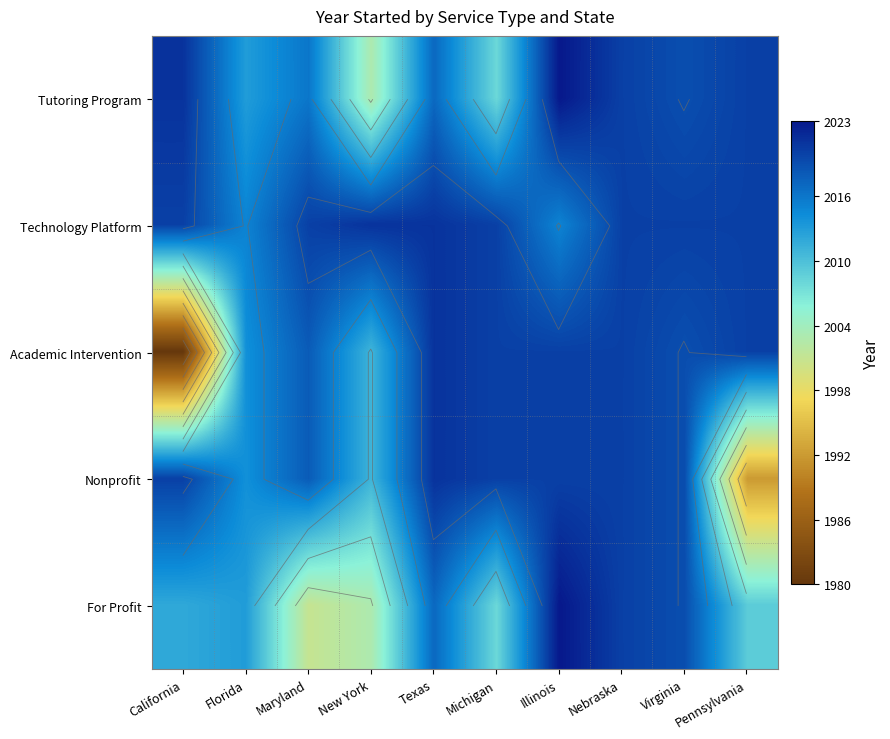

List the series in order of their peak value, lowest first.

Technology Platform, Academic Intervention, Nonprofit, Tutoring Program, For Profit